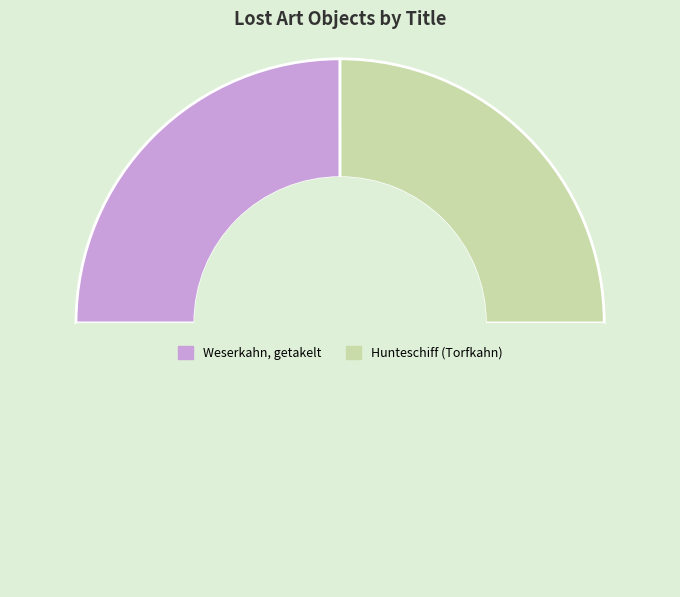

Which slice is the smallest?

Weserkahn, getakelt